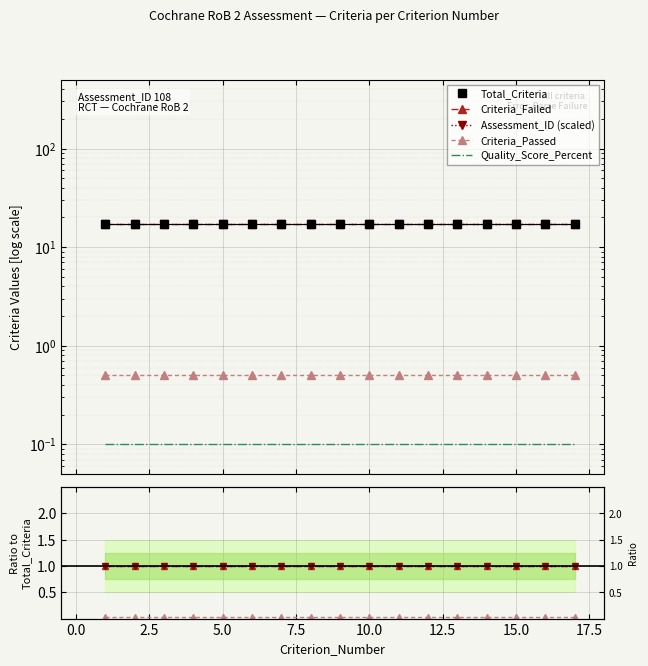

True or false: Criteria_Passed and Assessment_ID (scaled) intersect in this chart.

False